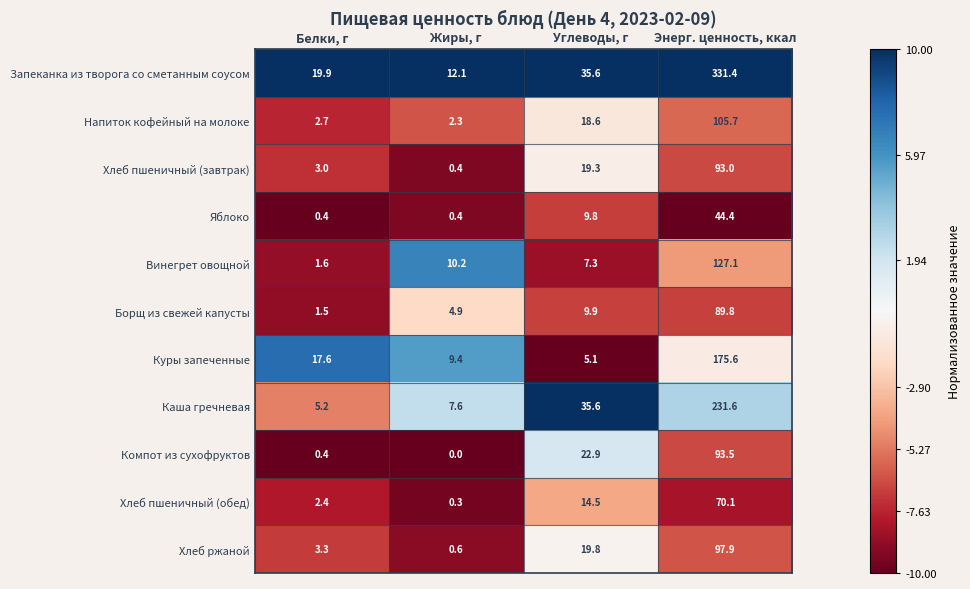

Read the Хлеб пшеничный (обед) value at Белки, г.

2.4